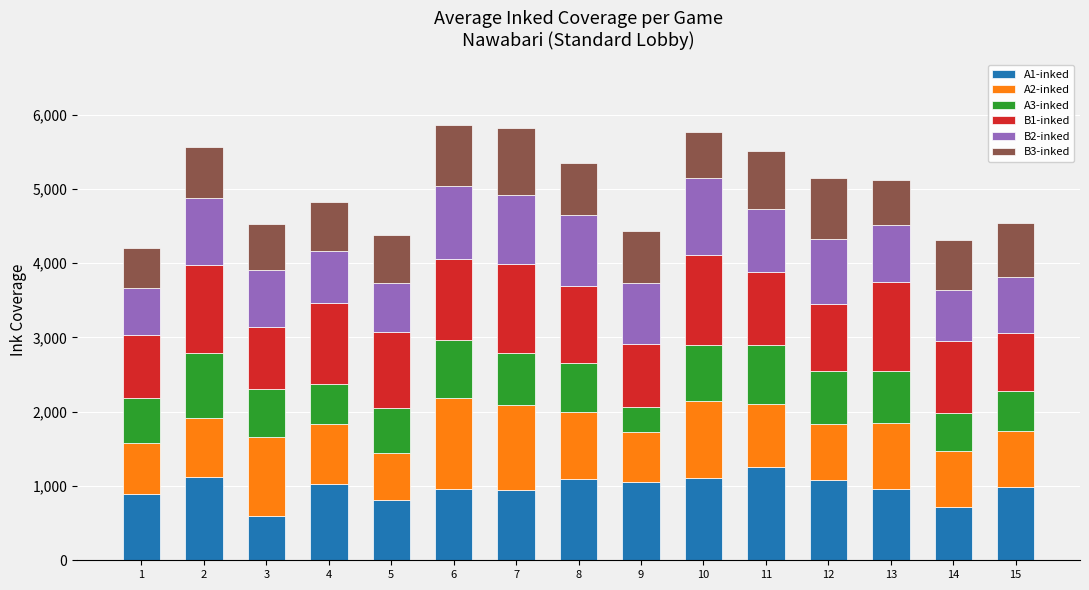

What is the total value across all series at 3?

4526